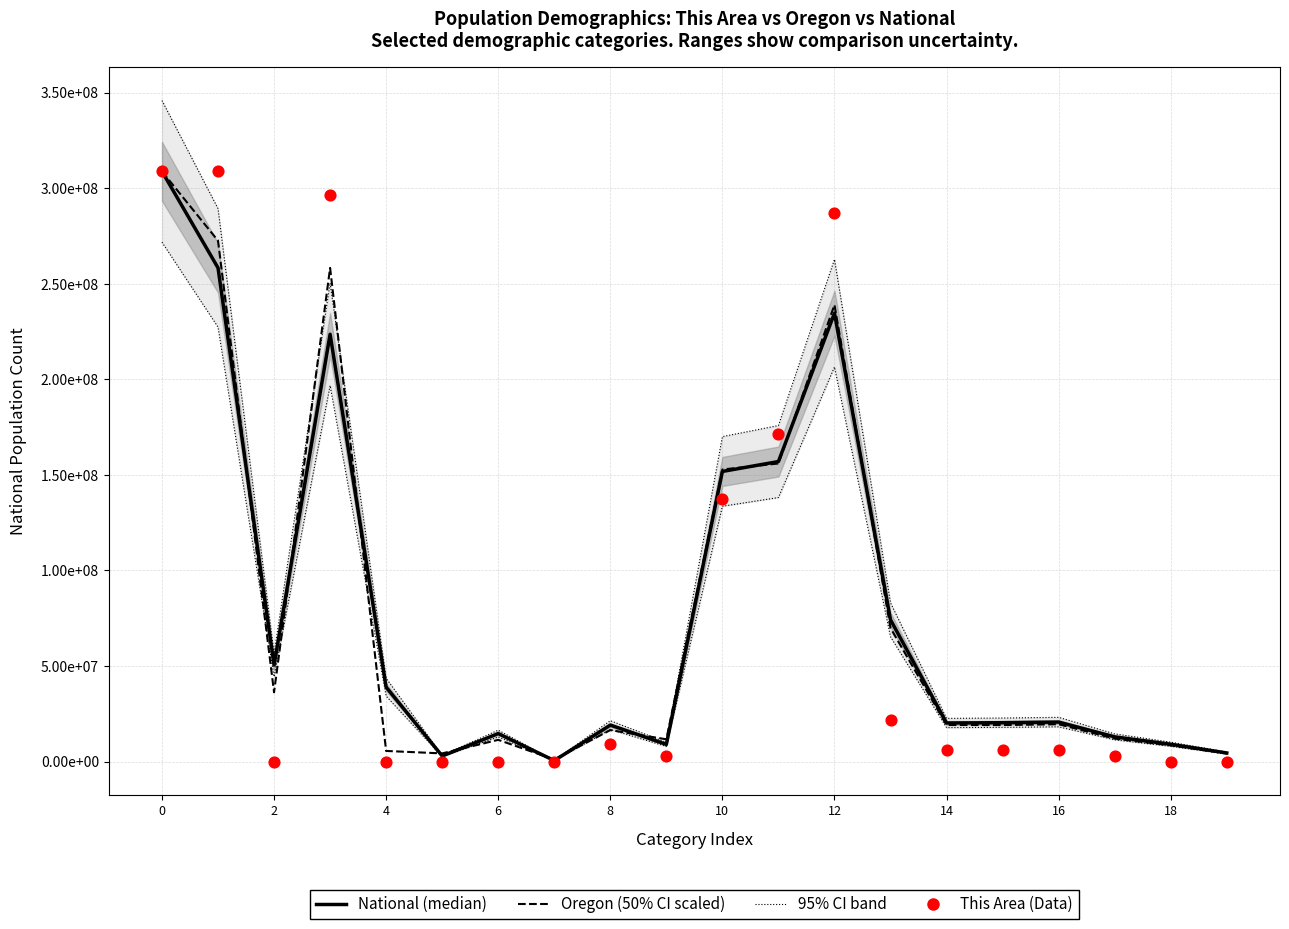

Which series has the largest total across all categories?

95% CI